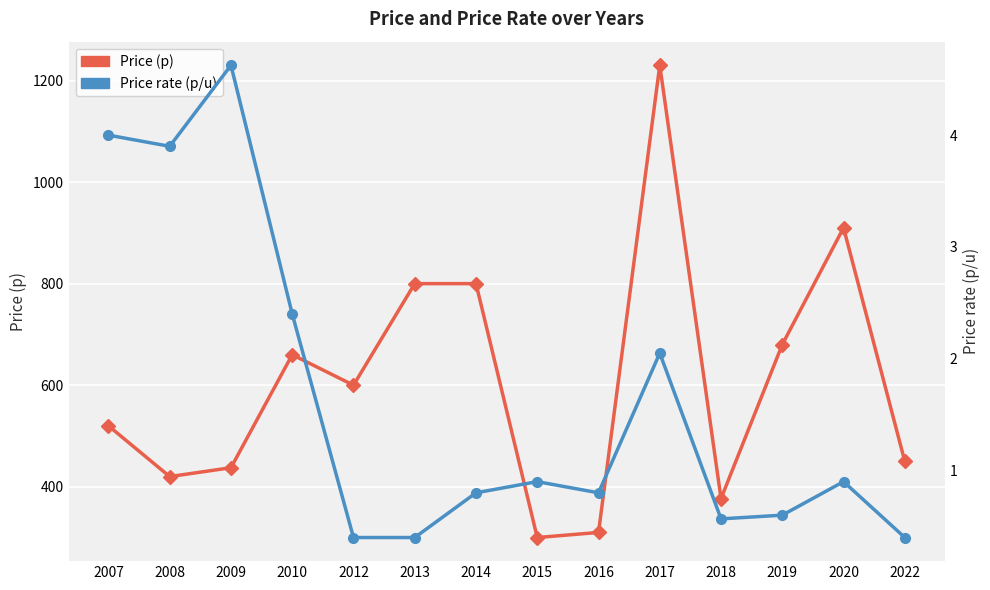

In Price rate (p/u), how many points are higher than both neighbors (excluding endpoints)?

4